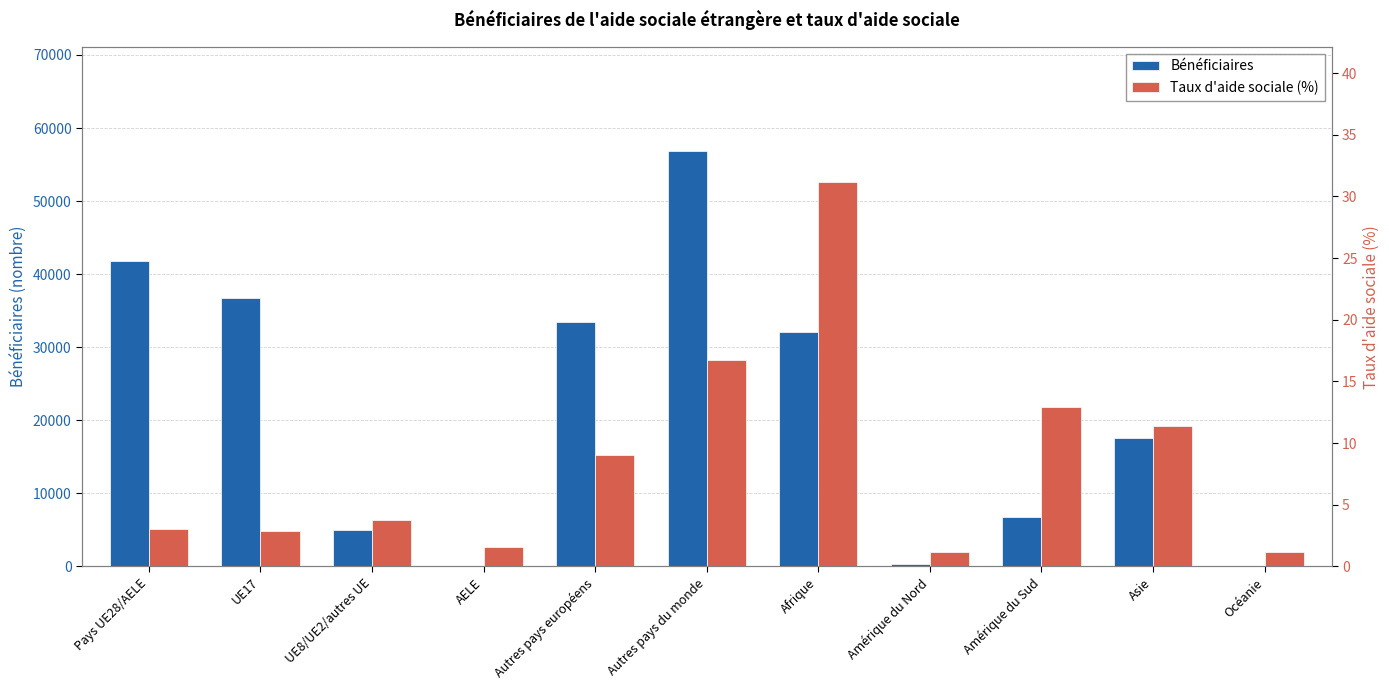

List the series in order of their overall mean, highest first.

Bénéficiaires, Taux d'aide sociale (%)